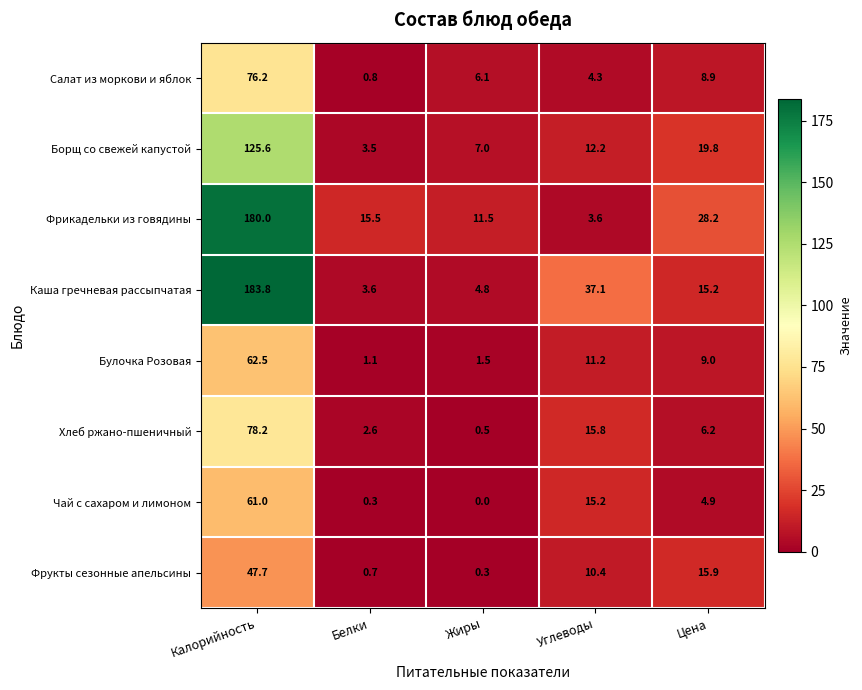

At how many categories does at least one series exceed 51?

1